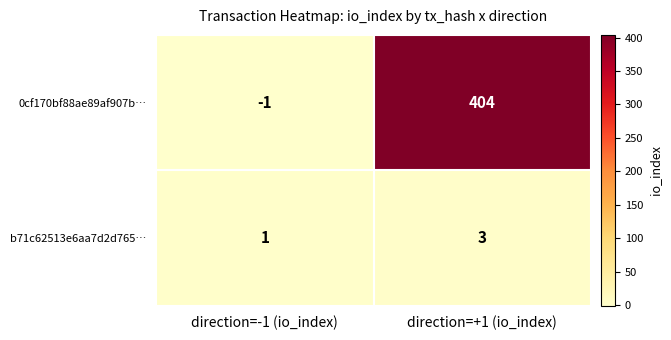

The value of 0cf170bf88ae89af907b… at direction=+1 (io_index) is 404. True or false?

True